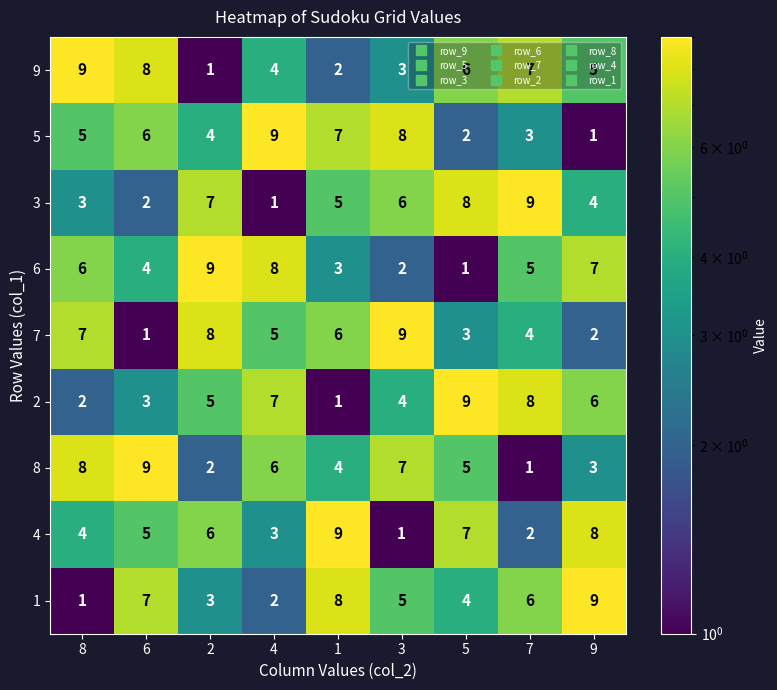

The value of 4 at 9 is 13. True or false?

False